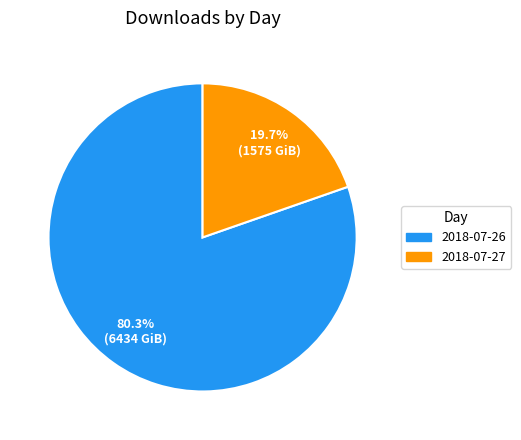

True or false: 2018-07-26 accounts for 80% of the total.

True